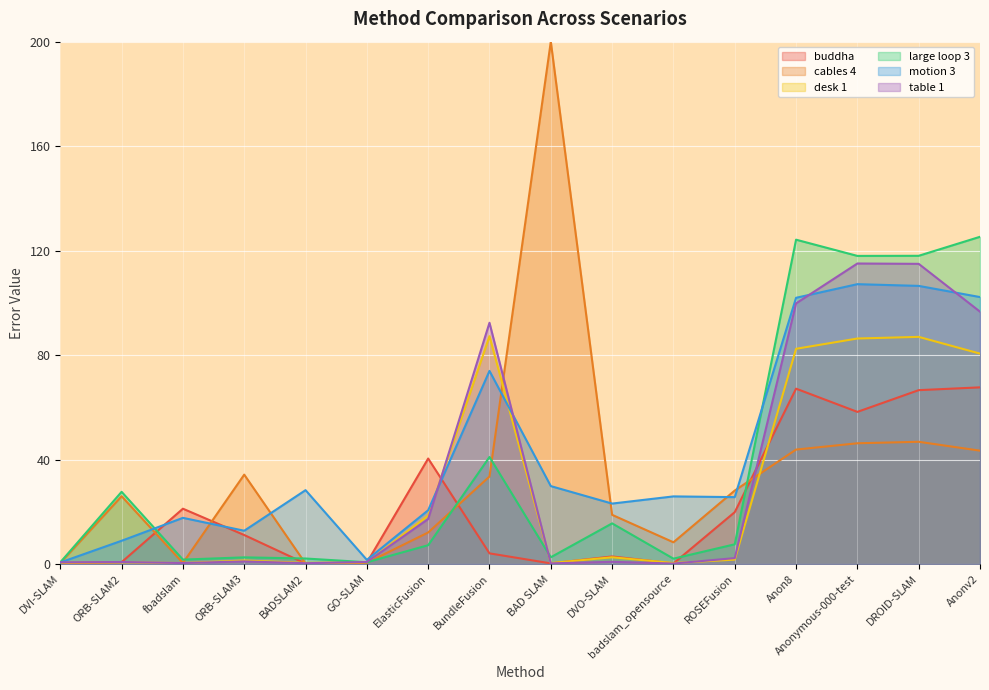

What is the label of the 7th point from the right?

DVO-SLAM